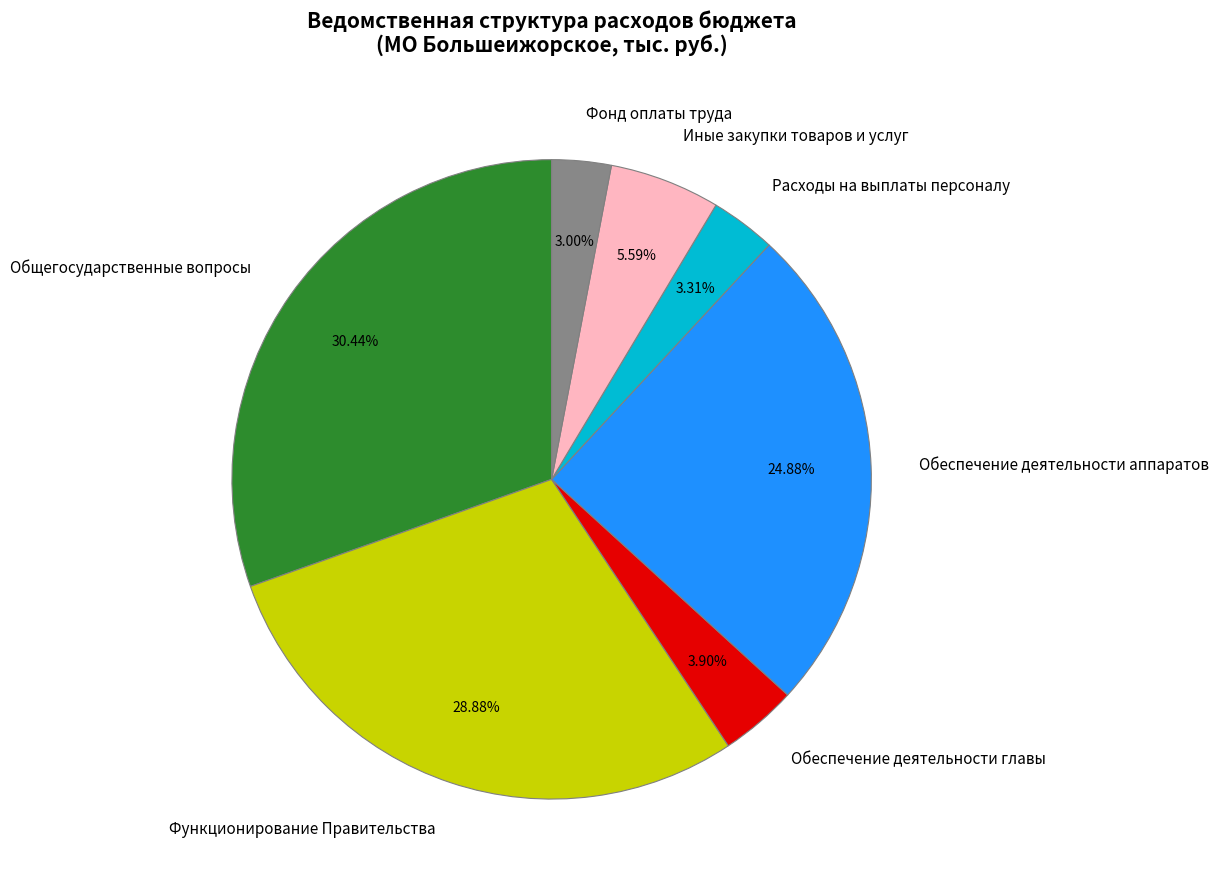

What percentage is the Расходы на выплаты персоналу slice, to the nearest percent?

3%